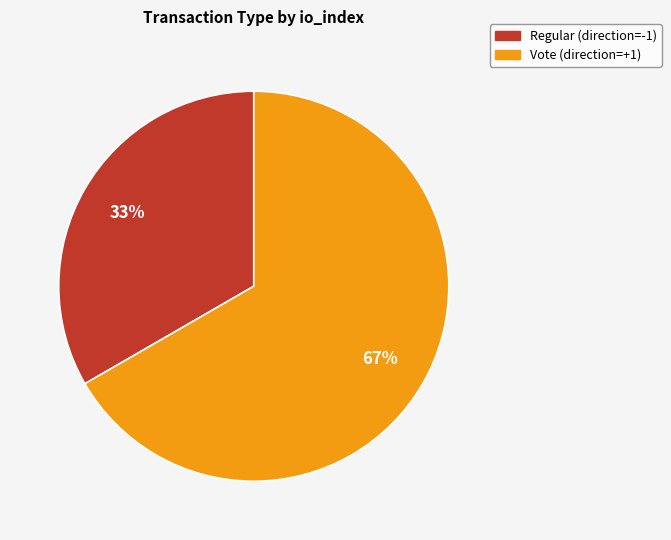

Which category has the smallest portion of the pie?

Regular (direction=-1)